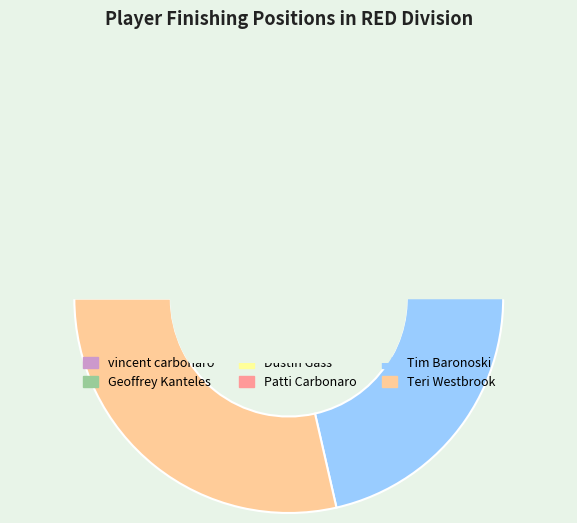

Between Geoffrey Kanteles and Patti Carbonaro, which is larger?

Patti Carbonaro